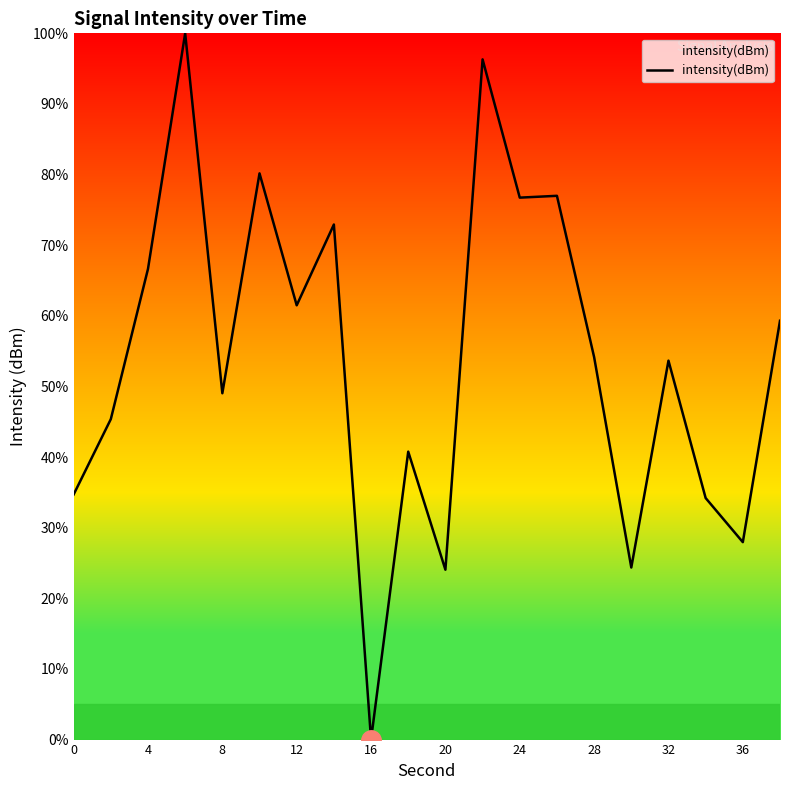

Which label corresponds to the smallest value in the chart?

16